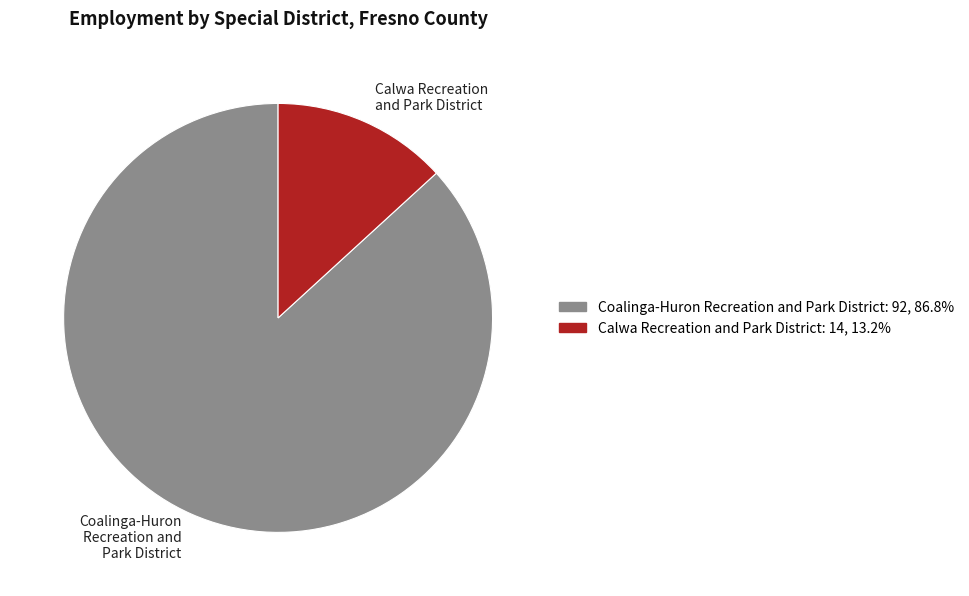

Does Coalinga-Huron Recreation and Park District represent more than half of the total?

Yes